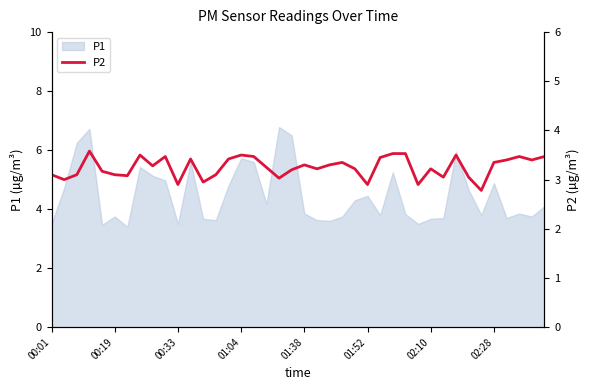

What is the maximum value for P1?

6.8